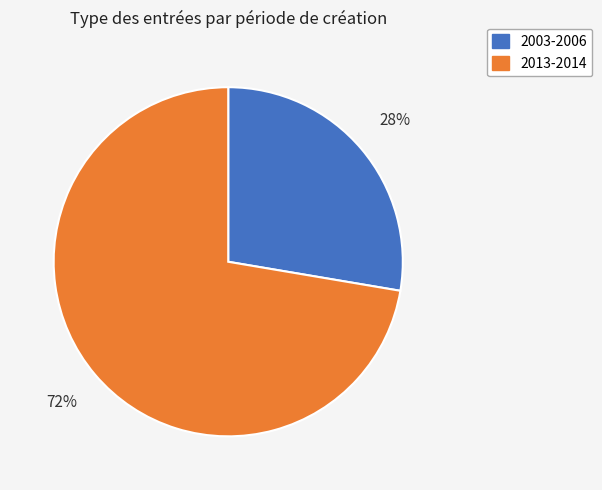

To the nearest percent, what is the average slice percentage?

50%